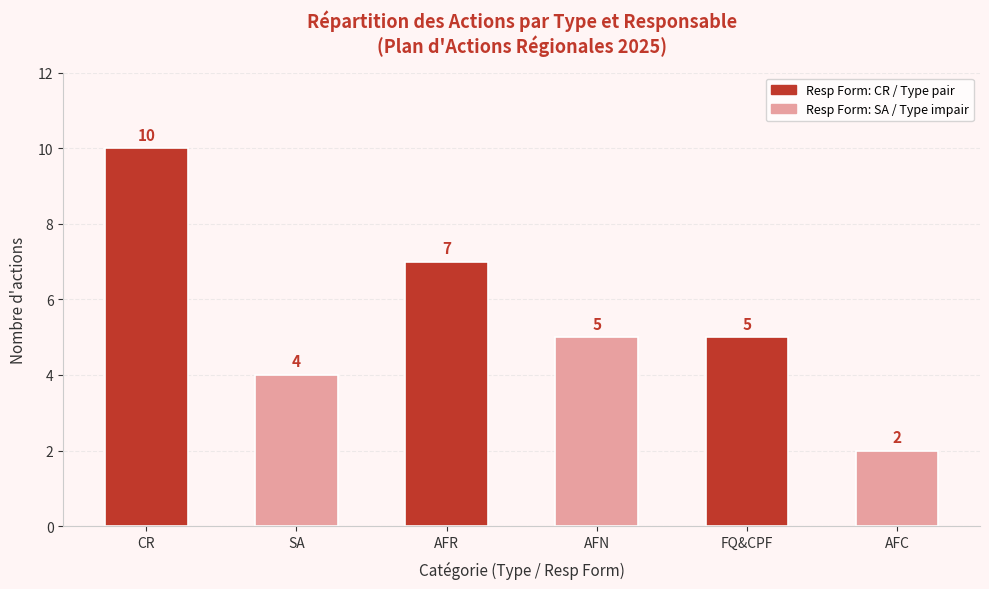

Reading left to right, list all the values displayed in this chart.

CR=10	SA=4	AFR=7	AFN=5	FQ&CPF=5	AFC=2